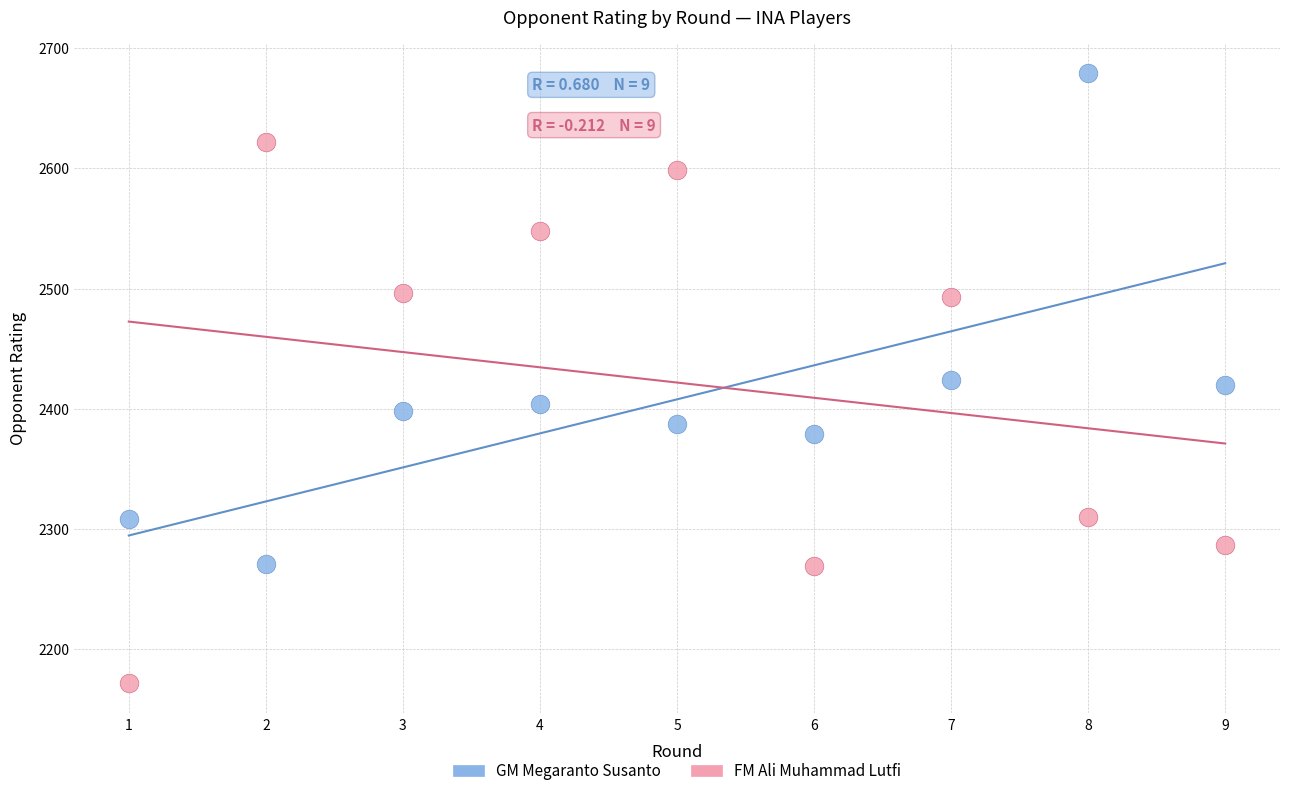

Which series contains the highest Y value?

GM Megaranto Susanto